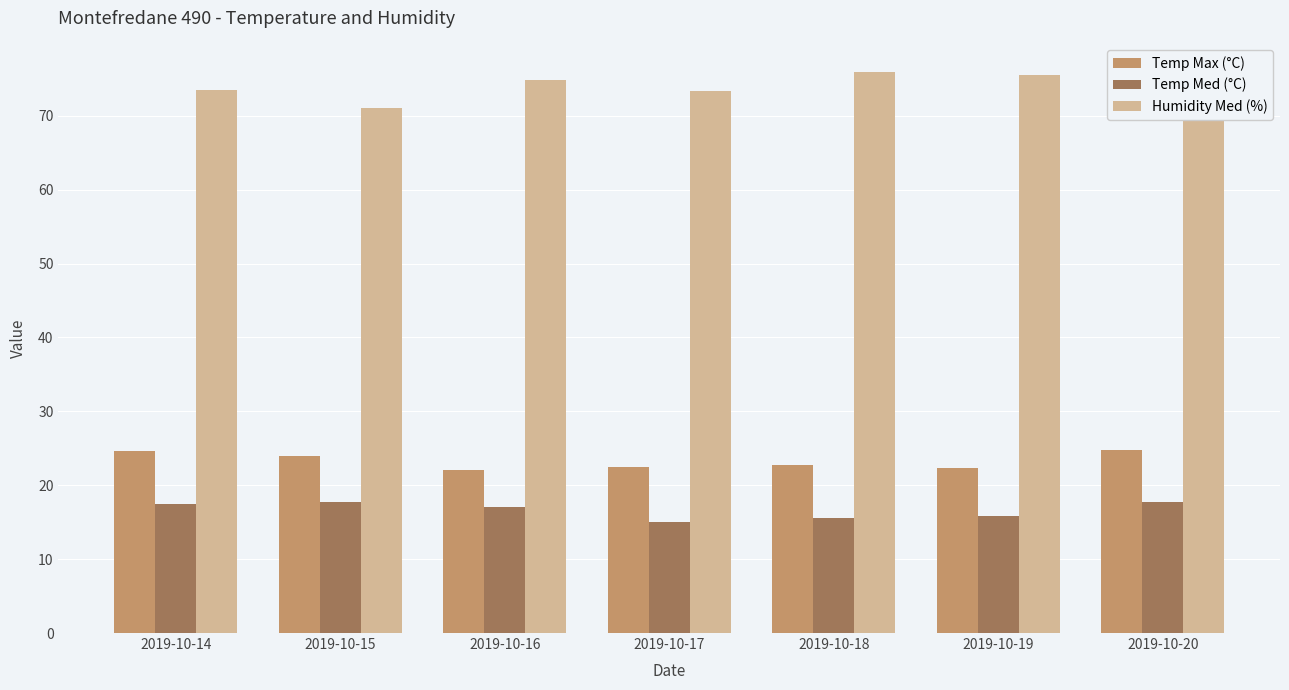

Rank the series at 2019-10-17 from lowest to highest value.

Temp Med (°C), Temp Max (°C), Humidity Med (%)